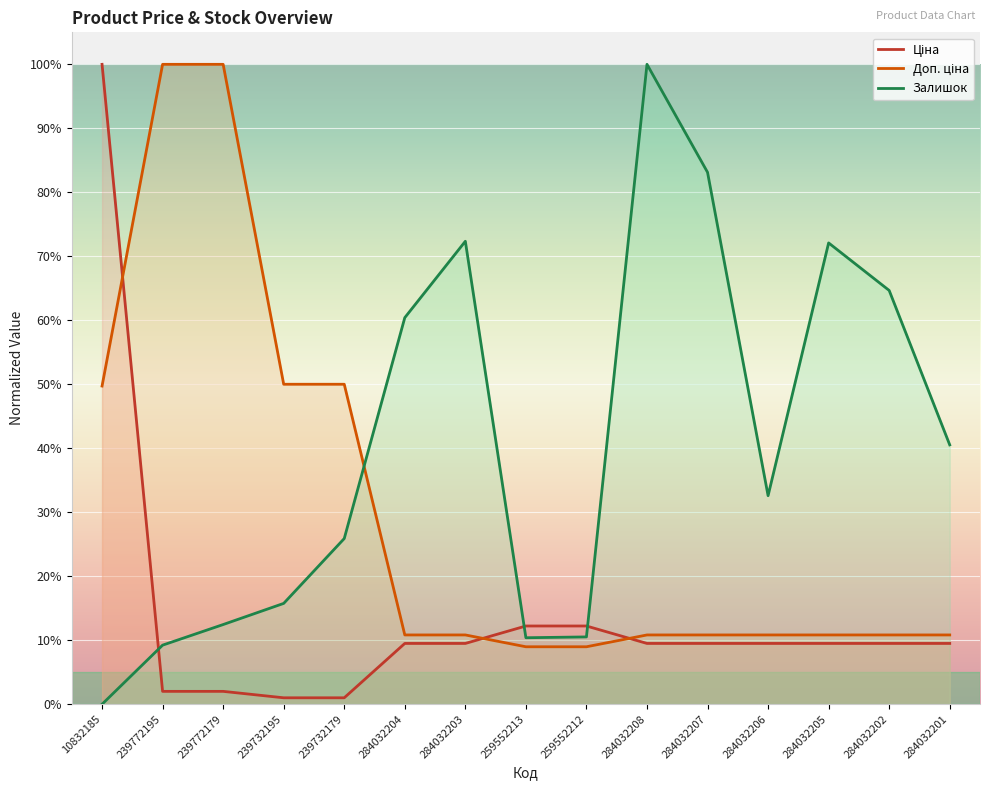

True or false: Ціна has a value of 0.4 at 10832185.

False